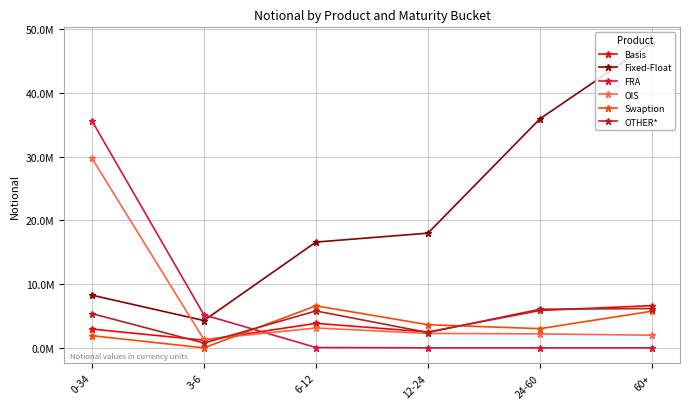

What is the value of the Basis point at the 3rd from the left?

3844687